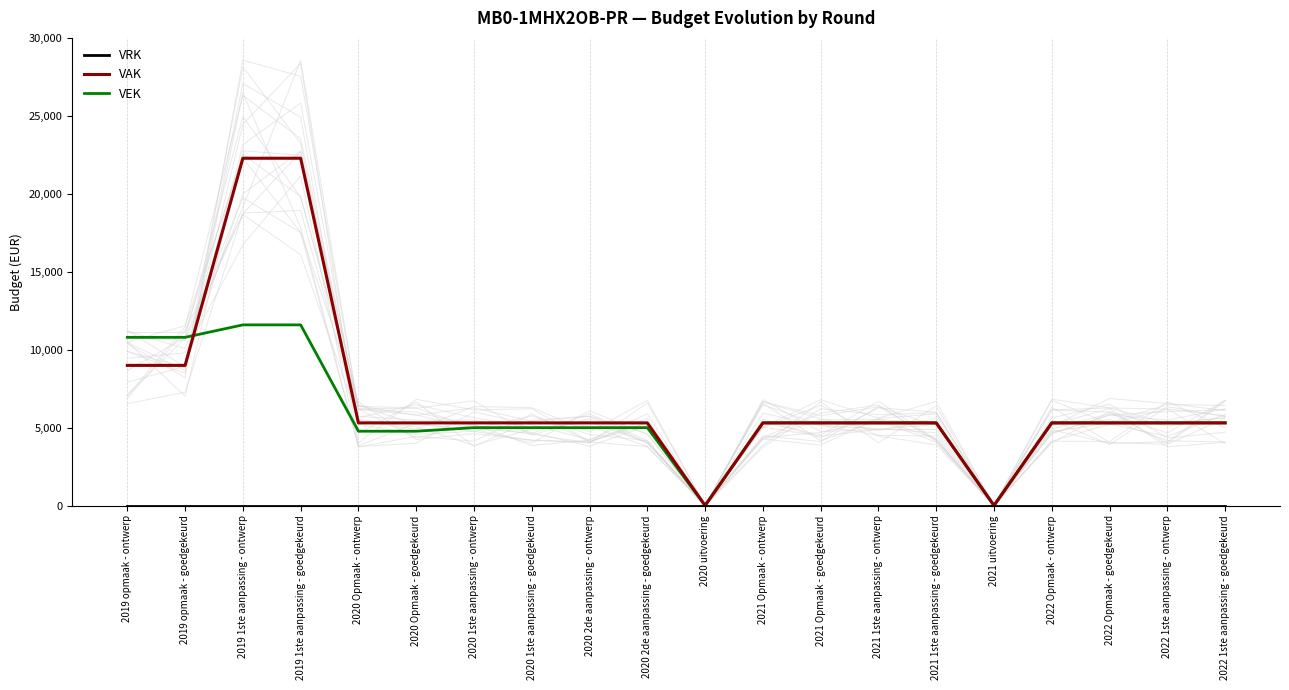

Reading right to left, transcribe all the data shown in this chart.

VRK: 2022 1ste aanpassing - goedgekeurd=0	2022 1ste aanpassing - ontwerp=0	2022 Opmaak - goedgekeurd=0	2022 Opmaak - ontwerp=0	2021 uitvoering=0	2021 1ste aanpassing - goedgekeurd=0	2021 1ste aanpassing - ontwerp=0	2021 Opmaak - goedgekeurd=0	2021 Opmaak - ontwerp=0	2020 uitvoering=0	2020 2de aanpassing - goedgekeurd=0	2020 2de aanpassing - ontwerp=0	2020 1ste aanpassing - goedgekeurd=0	2020 1ste aanpassing - ontwerp=0	2020 Opmaak - goedgekeurd=0	2020 Opmaak - ontwerp=0	2019 1ste aanpassing - goedgekeurd=0	2019 1ste aanpassing - ontwerp=0	2019 opmaak - goedgekeurd=0	2019 opmaak - ontwerp=0
VAK: 2022 1ste aanpassing - goedgekeurd=5307	2022 1ste aanpassing - ontwerp=5307	2022 Opmaak - goedgekeurd=5307	2022 Opmaak - ontwerp=5307	2021 uitvoering=0	2021 1ste aanpassing - goedgekeurd=5307	2021 1ste aanpassing - ontwerp=5307	2021 Opmaak - goedgekeurd=5307	2021 Opmaak - ontwerp=5307	2020 uitvoering=0	2020 2de aanpassing - goedgekeurd=5307	2020 2de aanpassing - ontwerp=5307	2020 1ste aanpassing - goedgekeurd=5307	2020 1ste aanpassing - ontwerp=5307	2020 Opmaak - goedgekeurd=5307	2020 Opmaak - ontwerp=5307	2019 1ste aanpassing - goedgekeurd=22302	2019 1ste aanpassing - ontwerp=22302	2019 opmaak - goedgekeurd=9000	2019 opmaak - ontwerp=9000
VEK: 2022 1ste aanpassing - goedgekeurd=5307	2022 1ste aanpassing - ontwerp=5307	2022 Opmaak - goedgekeurd=5307	2022 Opmaak - ontwerp=5307	2021 uitvoering=0	2021 1ste aanpassing - goedgekeurd=5307	2021 1ste aanpassing - ontwerp=5307	2021 Opmaak - goedgekeurd=5307	2021 Opmaak - ontwerp=5307	2020 uitvoering=0	2020 2de aanpassing - goedgekeurd=5000	2020 2de aanpassing - ontwerp=5000	2020 1ste aanpassing - goedgekeurd=5000	2020 1ste aanpassing - ontwerp=5000	2020 Opmaak - goedgekeurd=4772	2020 Opmaak - ontwerp=4772	2019 1ste aanpassing - goedgekeurd=11601	2019 1ste aanpassing - ontwerp=11601	2019 opmaak - goedgekeurd=10800	2019 opmaak - ontwerp=10800